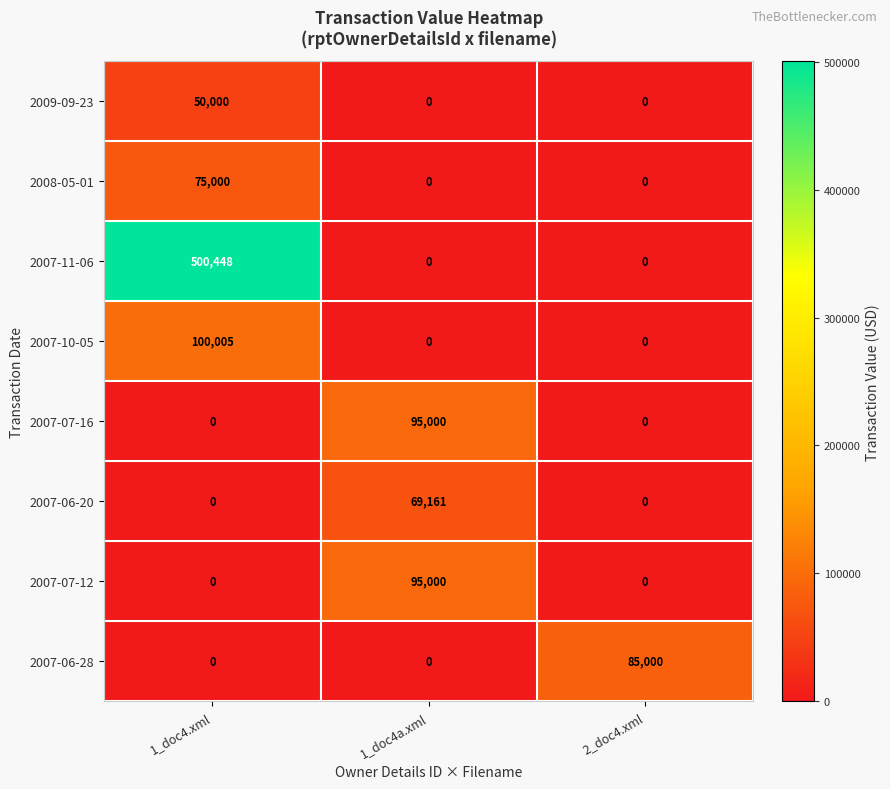

Reading left to right, extract all data points from this chart.

2009-09-23: 1_doc4.xml=50000	1_doc4a.xml=0	2_doc4.xml=0
2008-05-01: 1_doc4.xml=75000	1_doc4a.xml=0	2_doc4.xml=0
2007-11-06: 1_doc4.xml=500448	1_doc4a.xml=0	2_doc4.xml=0
2007-10-05: 1_doc4.xml=100005	1_doc4a.xml=0	2_doc4.xml=0
2007-07-16: 1_doc4.xml=0	1_doc4a.xml=95000	2_doc4.xml=0
2007-06-20: 1_doc4.xml=0	1_doc4a.xml=69161	2_doc4.xml=0
2007-07-12: 1_doc4.xml=0	1_doc4a.xml=95000	2_doc4.xml=0
2007-06-28: 1_doc4.xml=0	1_doc4a.xml=0	2_doc4.xml=85000